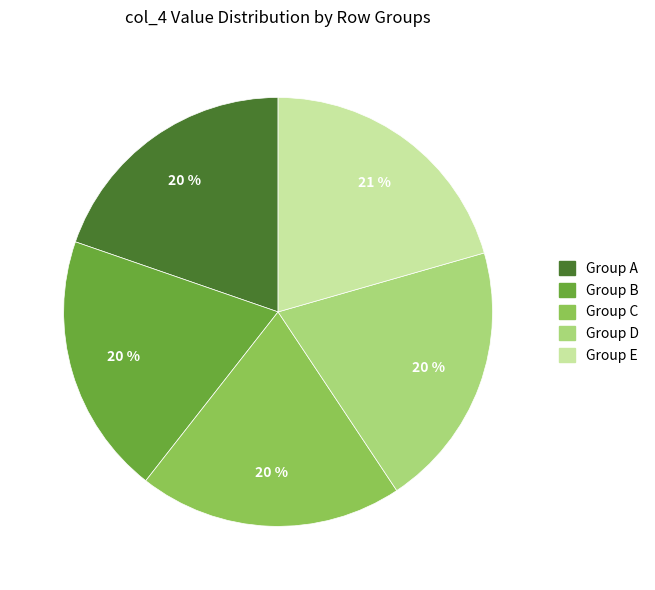

Is the sum of Group B and Group C greater than half?

No